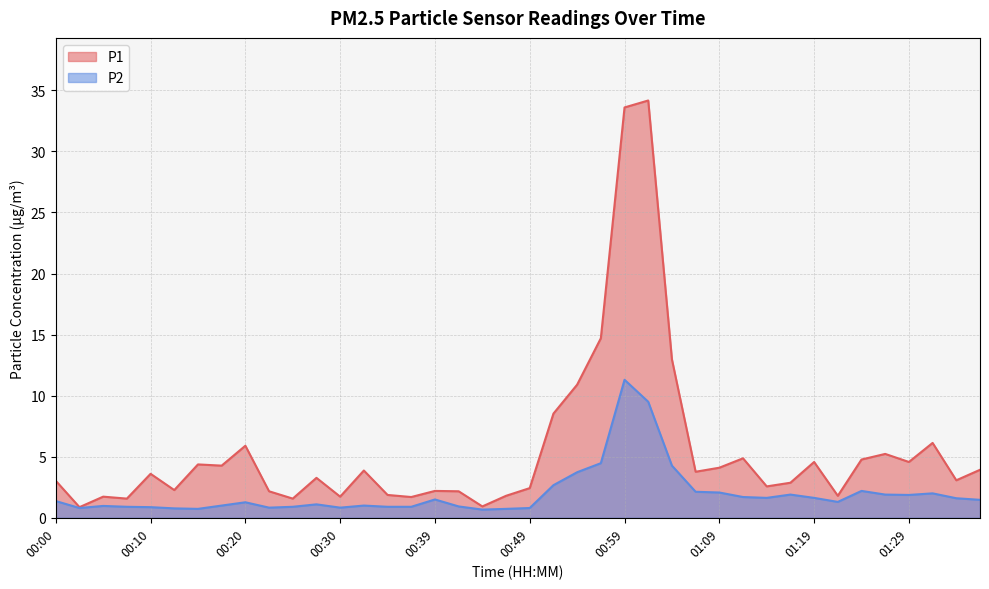

What is the minimum value for P1?

0.9